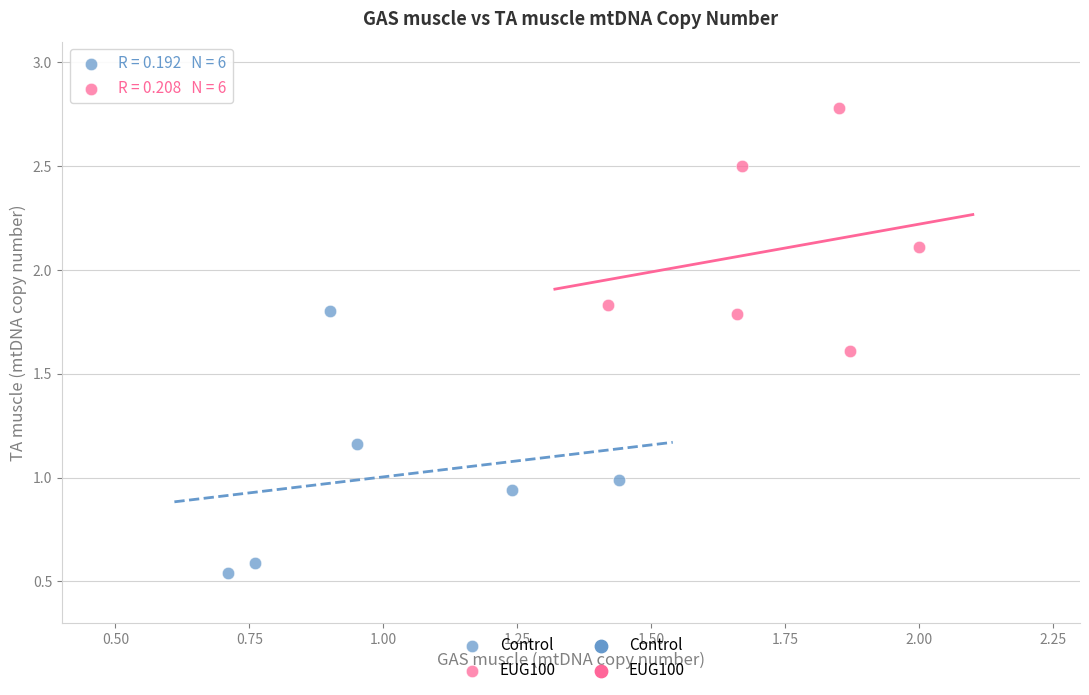

Which series reaches the maximum Y coordinate?

EUG100